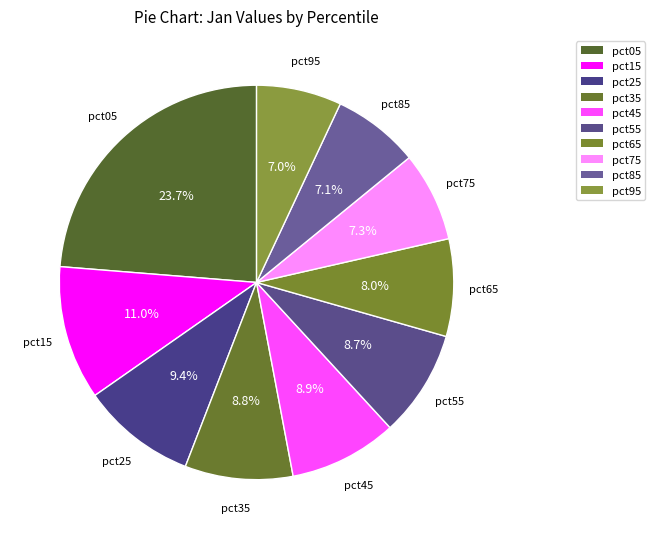

Count the number of slices in the pie.

10